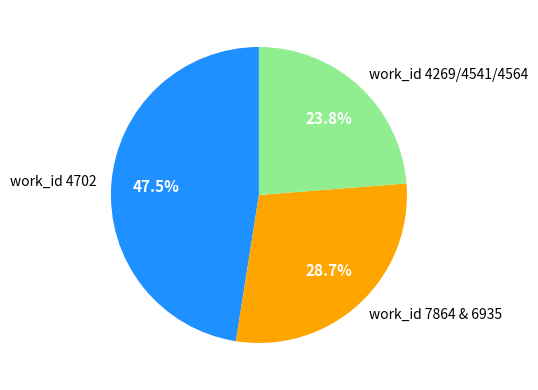

Do work_id 7864 & 6935 and work_id 4702 together represent more than half of the pie?

Yes